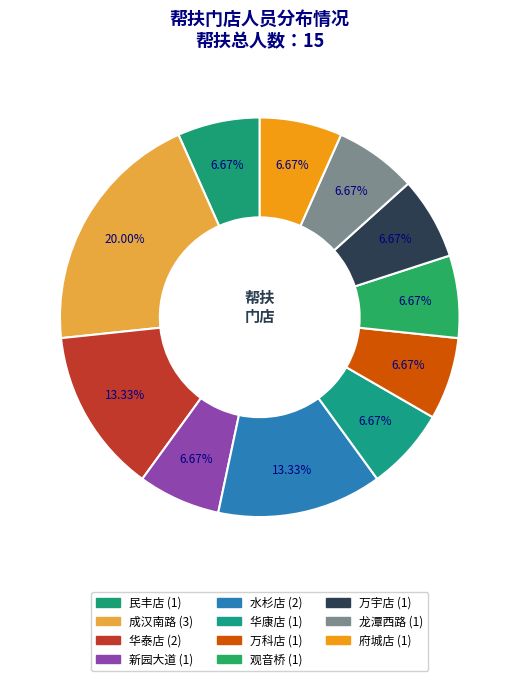

What percentage is the 成汉南路 slice, to the nearest percent?

20%